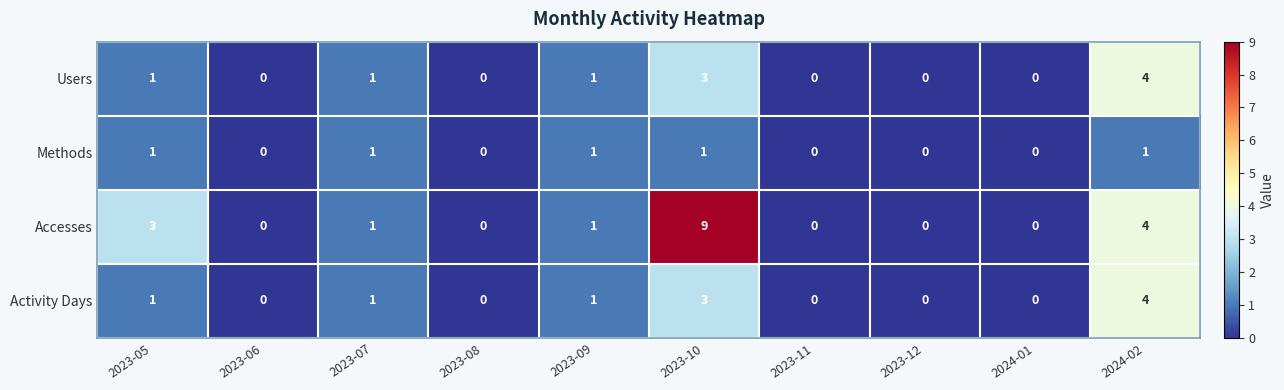

What is the difference between the Users values at 2023-10 and 2024-01?

3